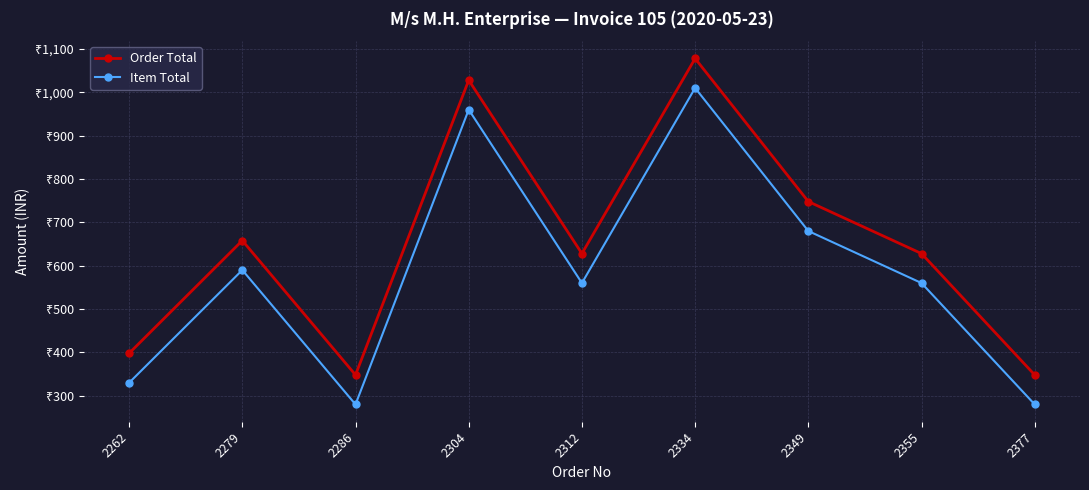

Is this an area chart (filled region under the line)?

No